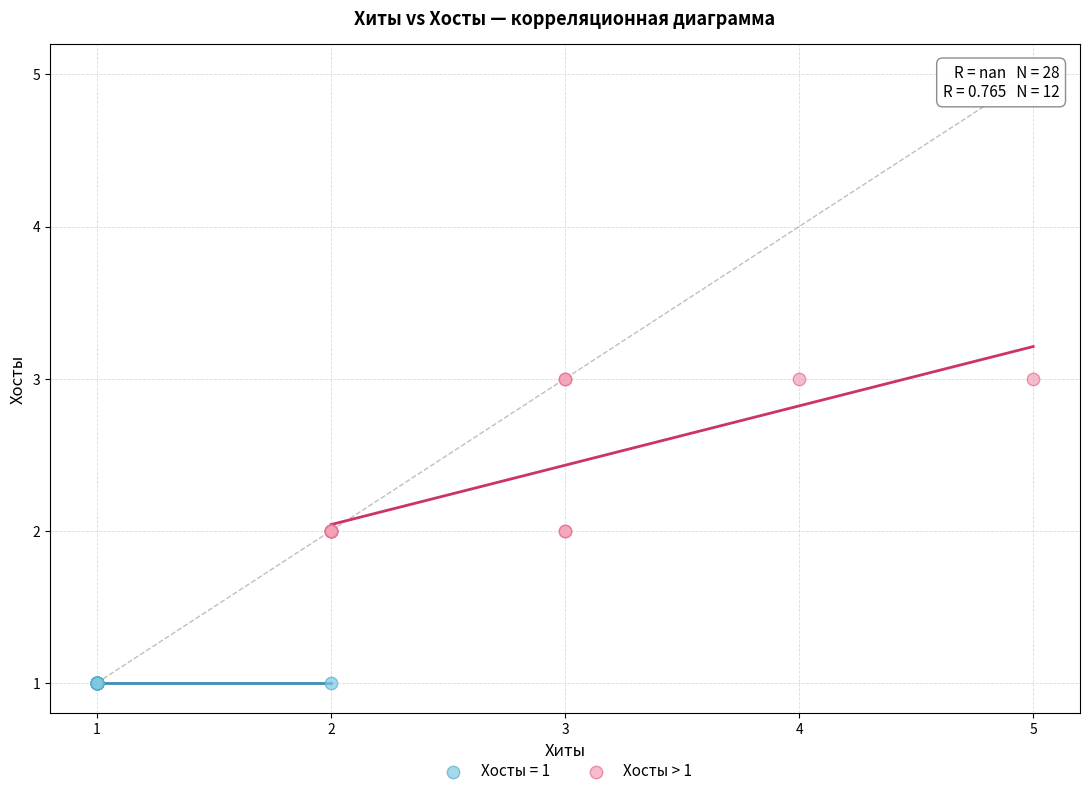

Which series contains the lowest Y value?

Хосты = 1